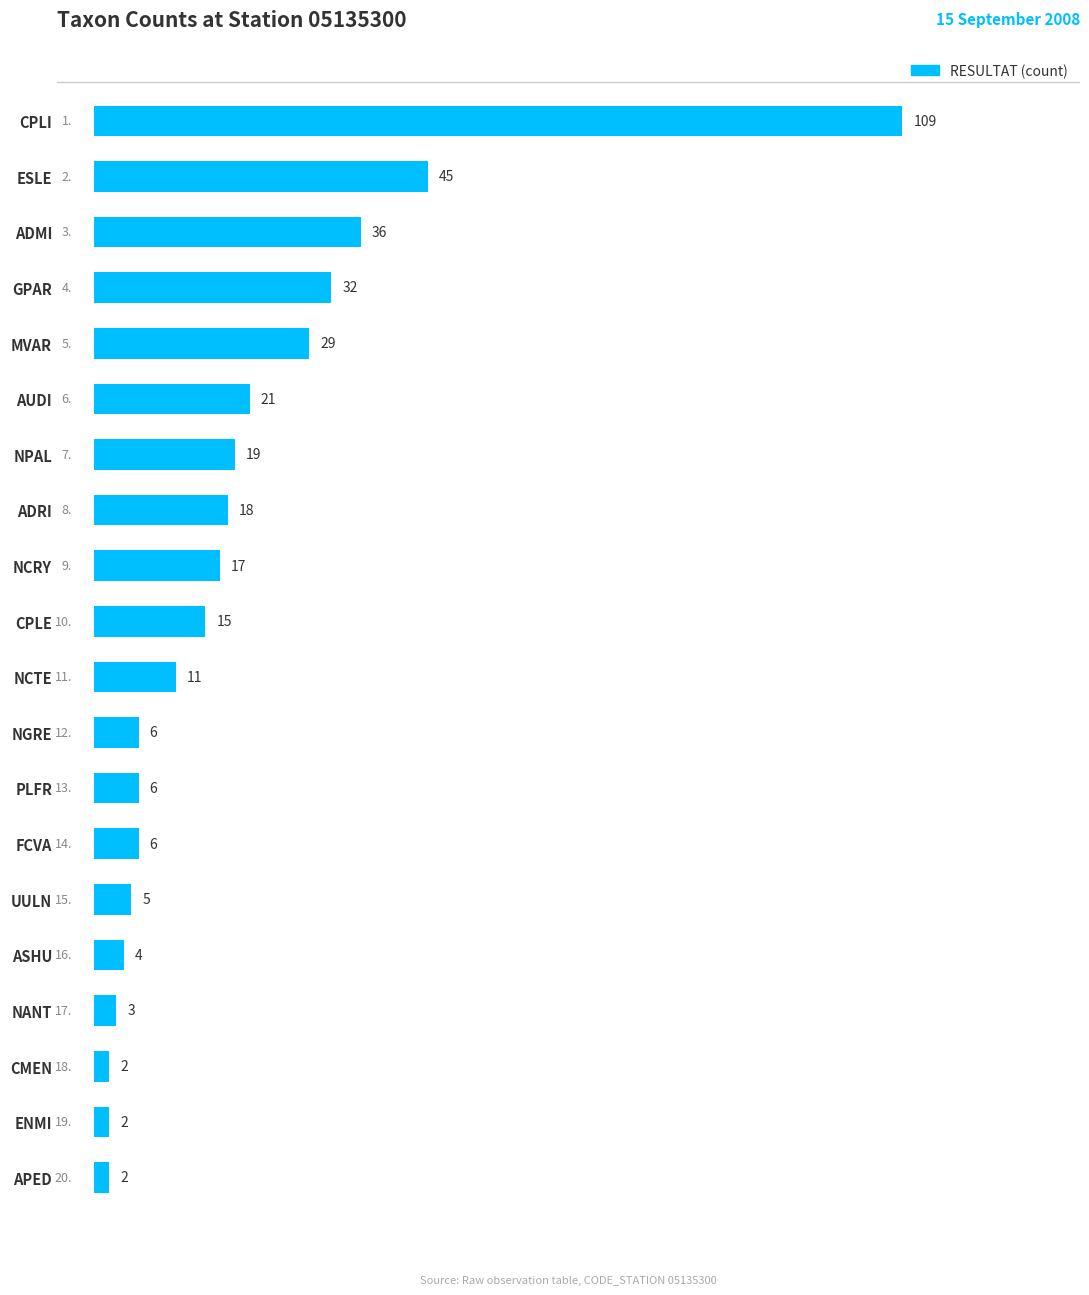

How many bars are there in total?

20